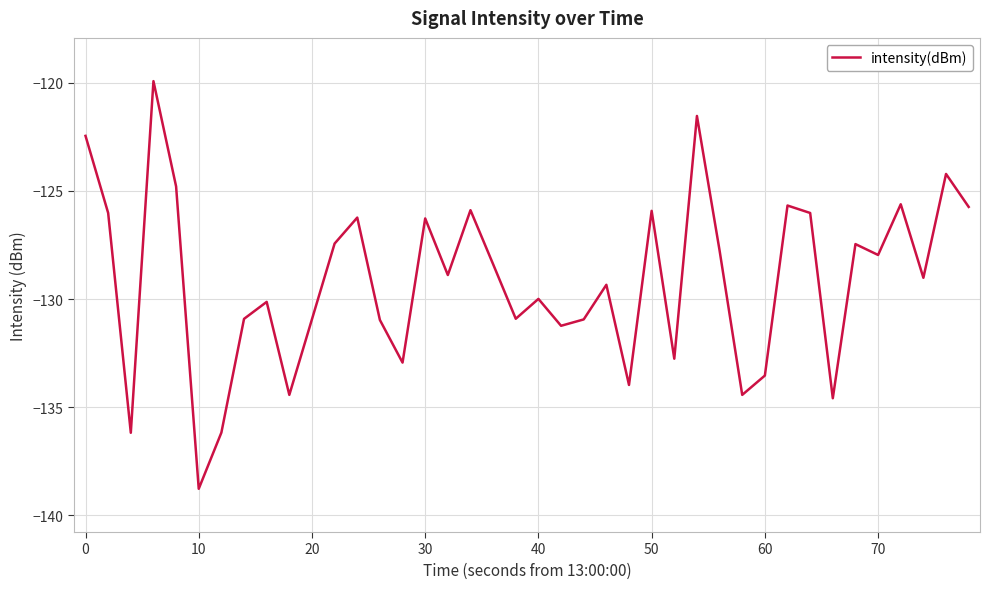

What is the maximum value shown in the chart?

-119.9